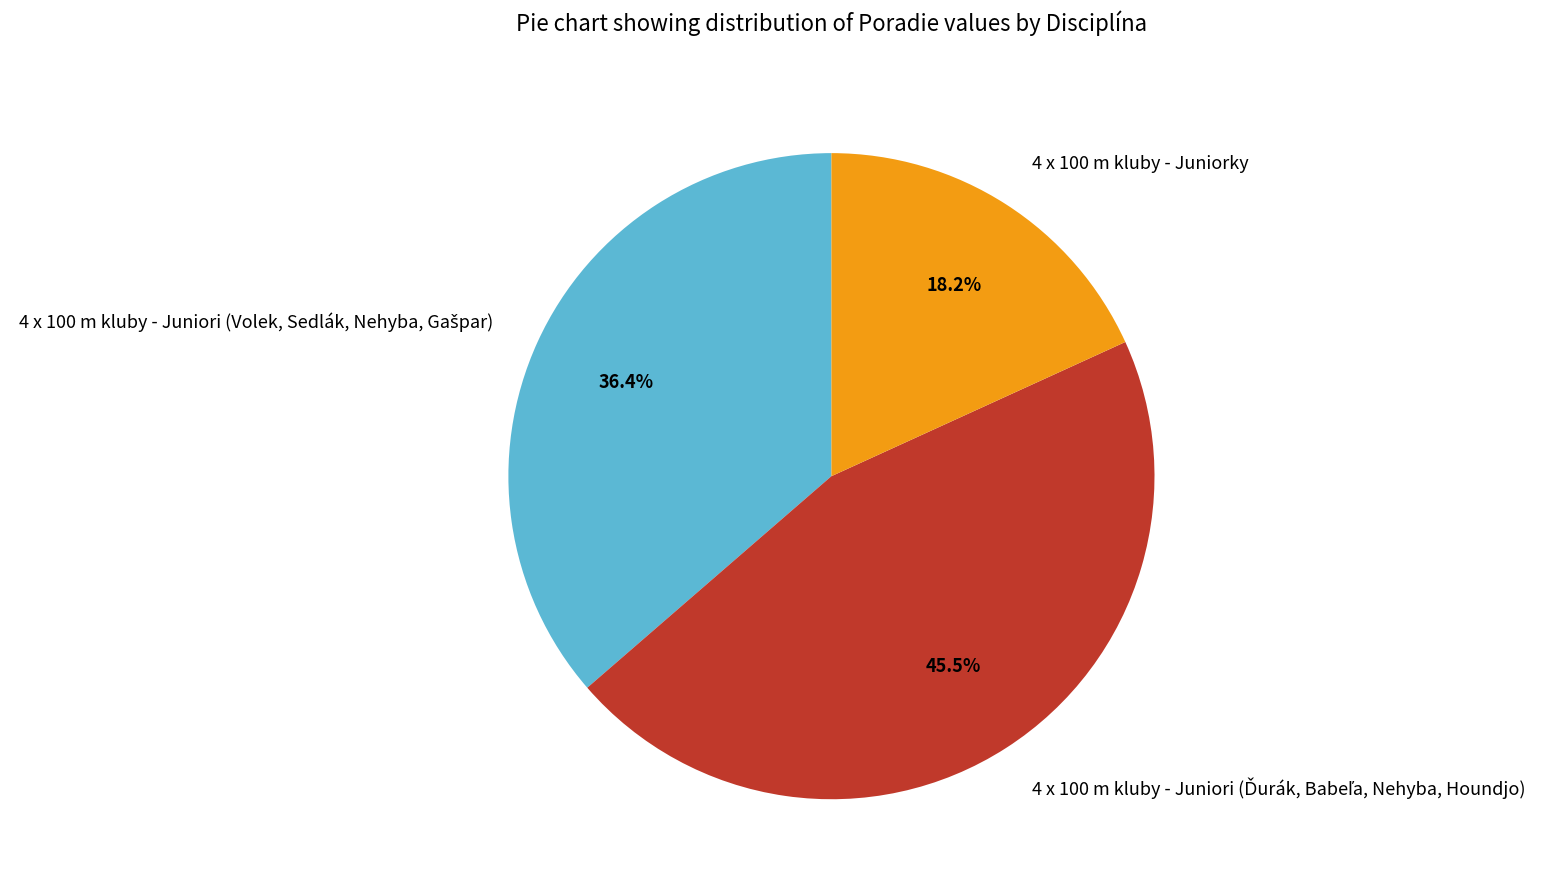

What is the smallest slice in the pie chart?

4 x 100 m kluby - Juniorky